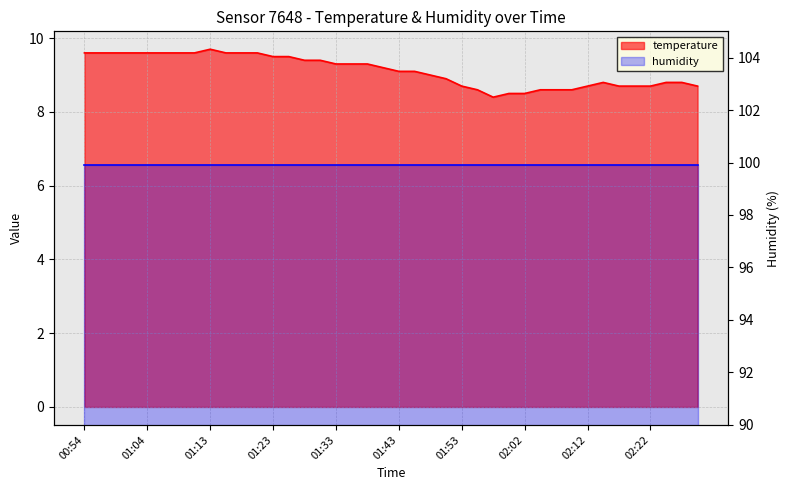

List the labels in order of value, largest first.

01:13, 00:54, 00:56, 00:59, 01:01, 01:04, 01:06, 01:08, 01:11, 01:16, 01:18, 01:21, 01:23, 01:26, 01:28, 01:31, 01:33, 01:35, 01:38, 01:40, 01:43, 01:45, 01:48, 01:50, 02:15, 02:25, 02:27, 01:53, 02:12, 02:17, 02:20, 02:22, 02:29, 01:55, 02:05, 02:07, 02:10, 02:00, 02:02, 01:57